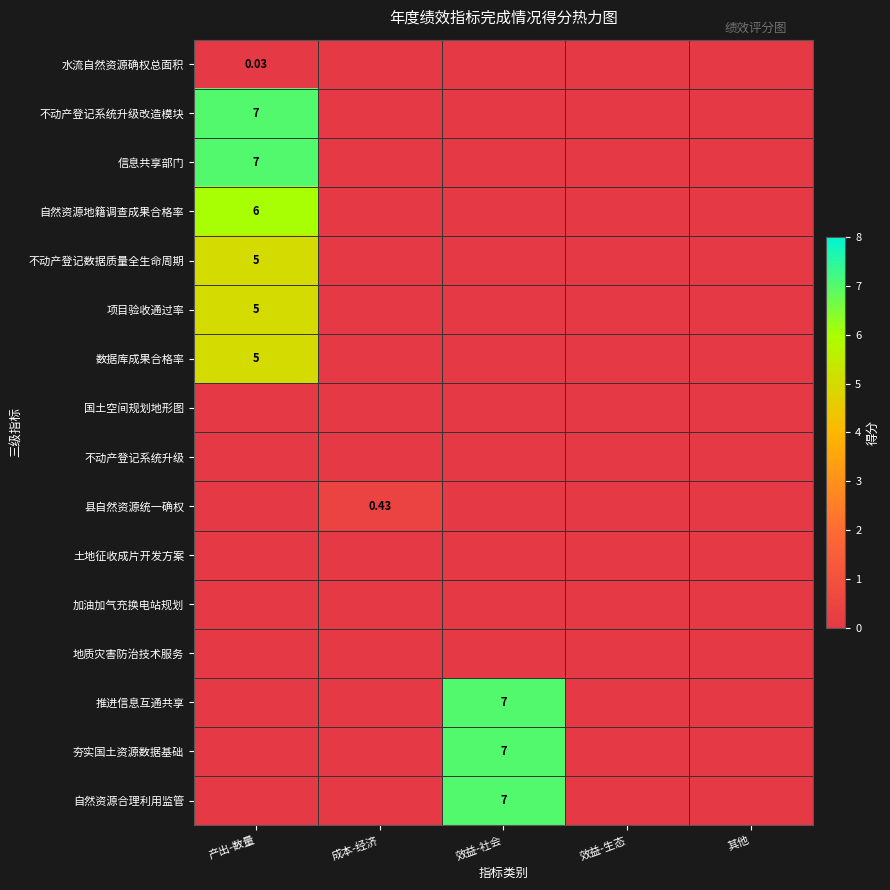

At which label does 不动产登记数据质量全生命周期 reach its minimum?

成本-经济